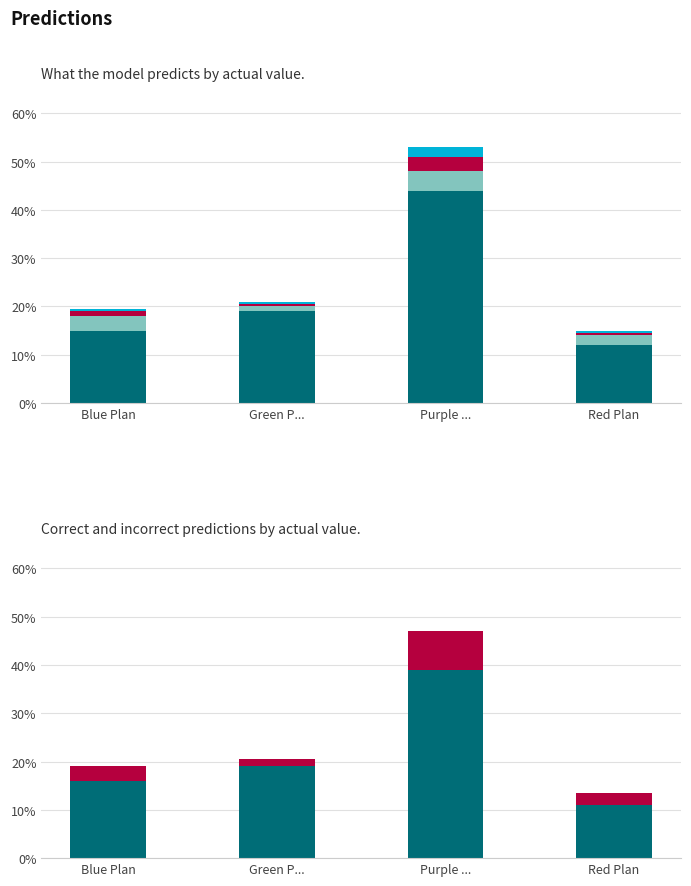

Between Green P... and Purple ..., which series saw the biggest shift?

Predicted Blue